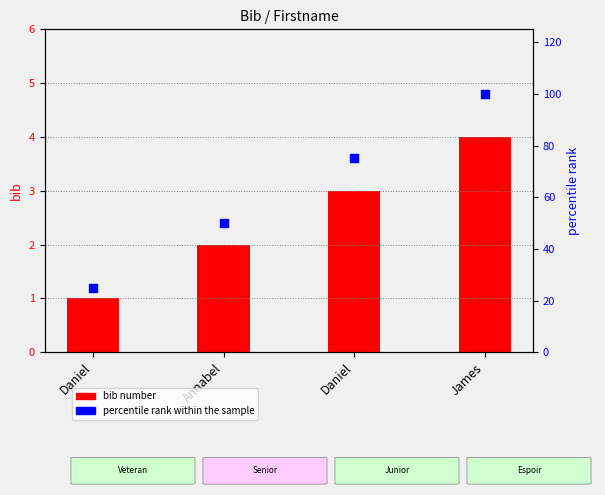

Which series reaches the maximum Y coordinate?

percentile rank within the sample